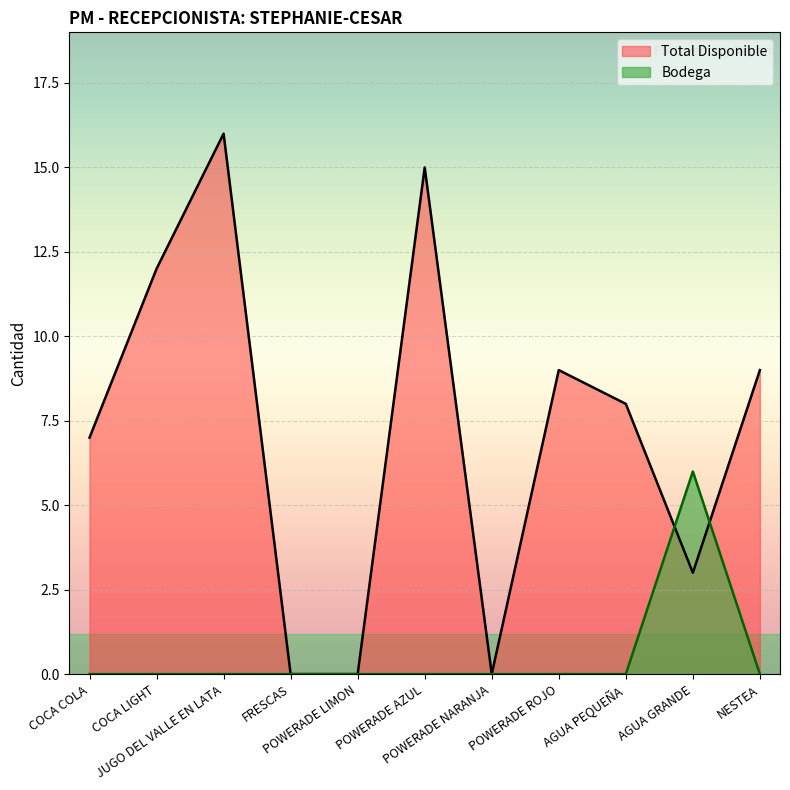

Rank the series by their maximum value, from lowest to highest.

Bodega, Total Disponible